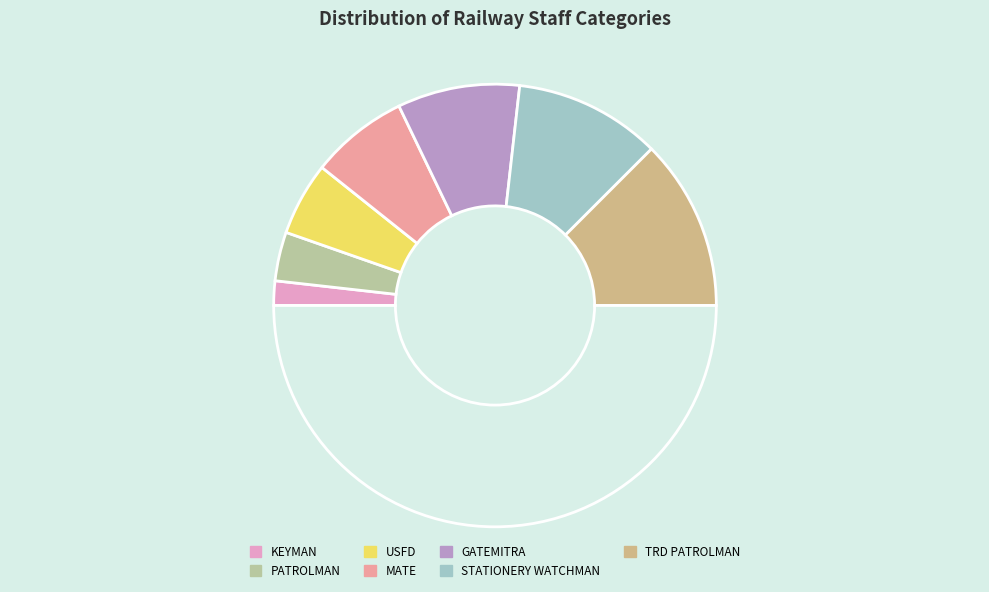

How many slices are in this pie chart?

8